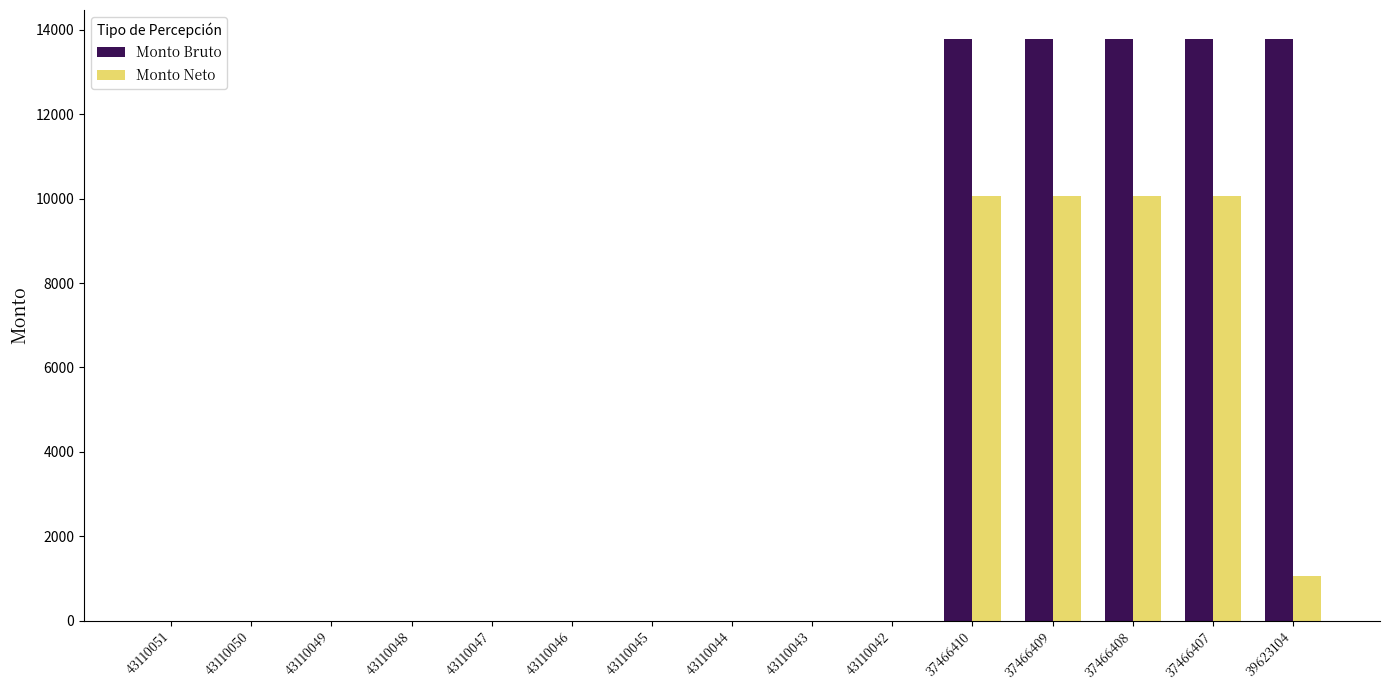

What is the average value of the Monto Bruto series?

4593